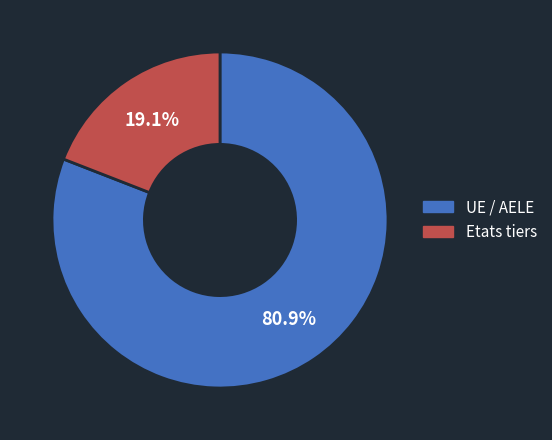

The Etats tiers slice represents 19% of the pie. True or false?

True